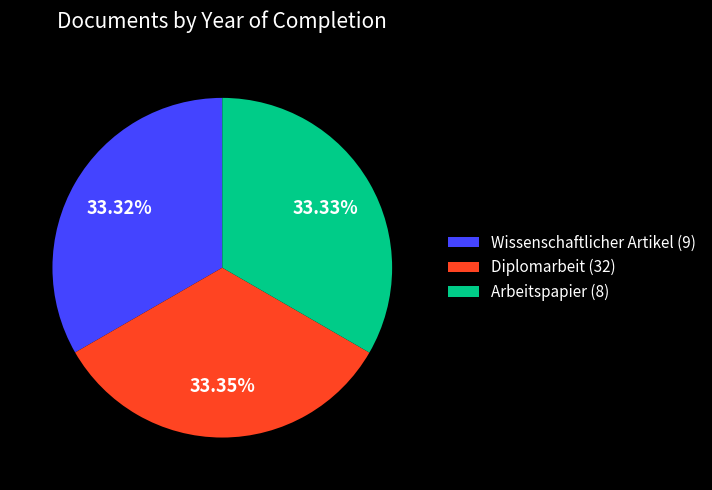

Is there a majority slice in this chart?

No